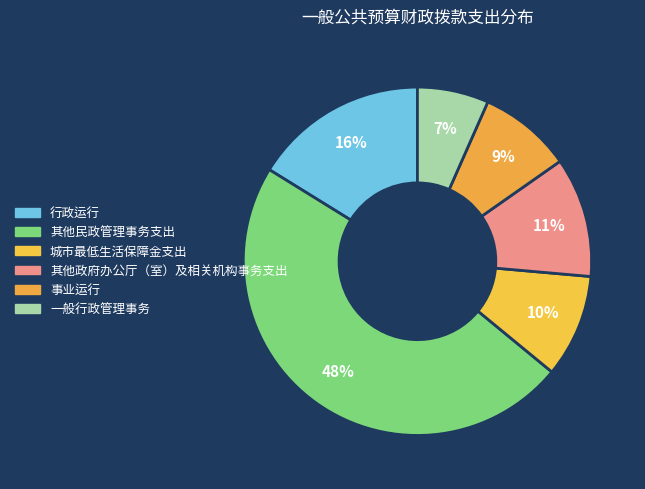

What percentage do 事业运行 and 城市最低生活保障金支出 together represent?

18.2%